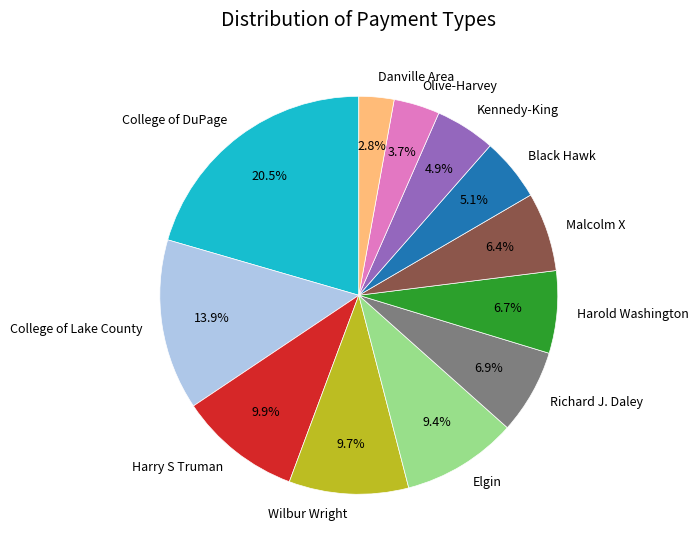

Which category has the smallest portion of the pie?

Danville Area